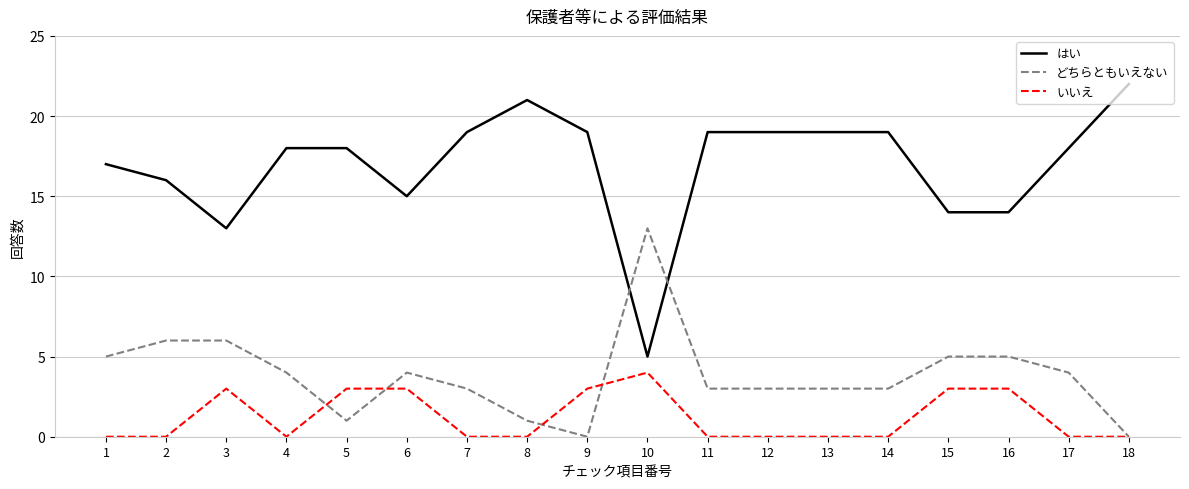

At which label does はい reach its minimum?

10